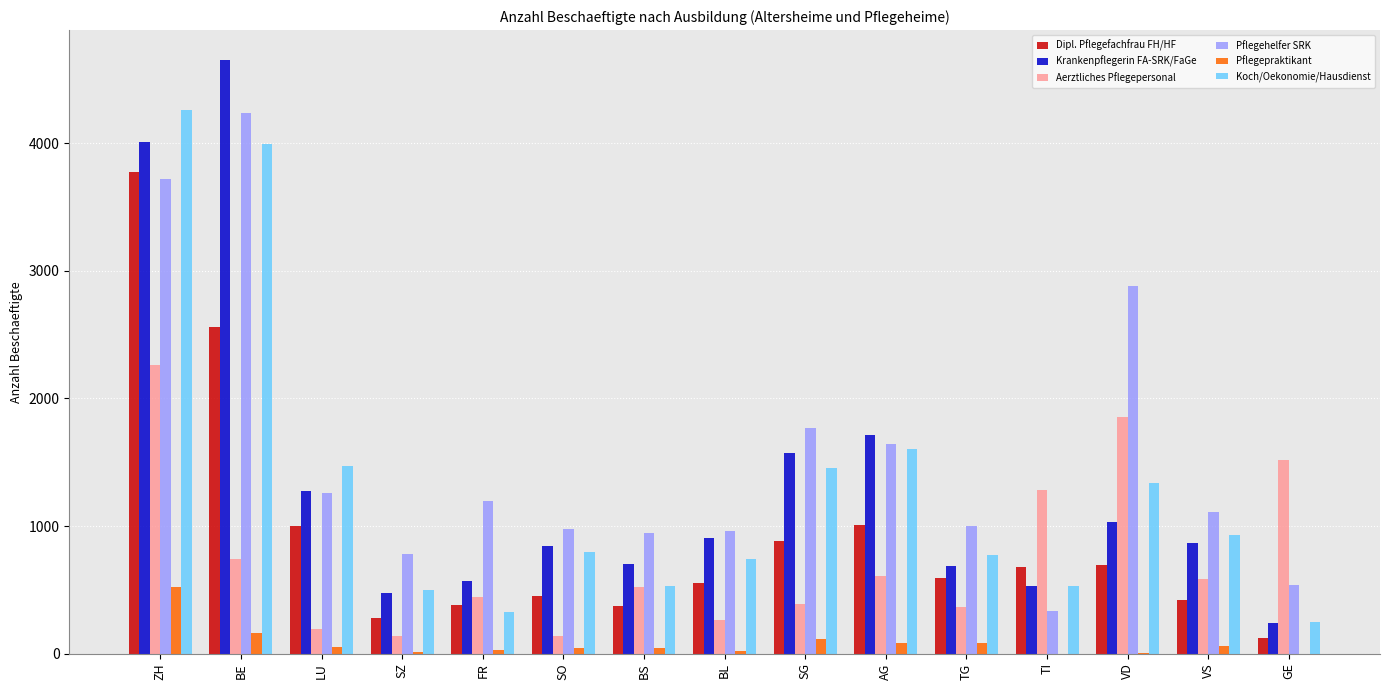

Does the chart contain stacked bars?

No